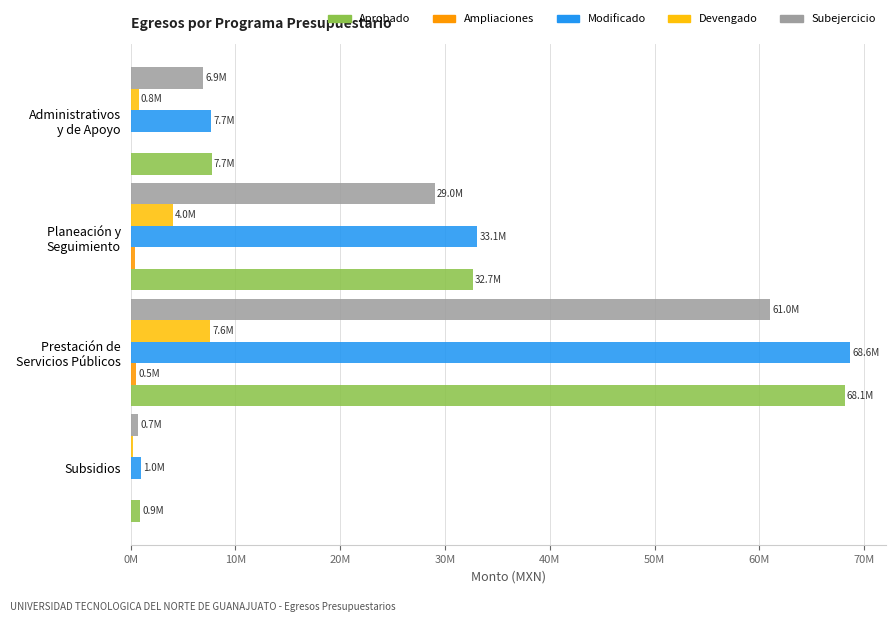

How many bars are there in total?

20